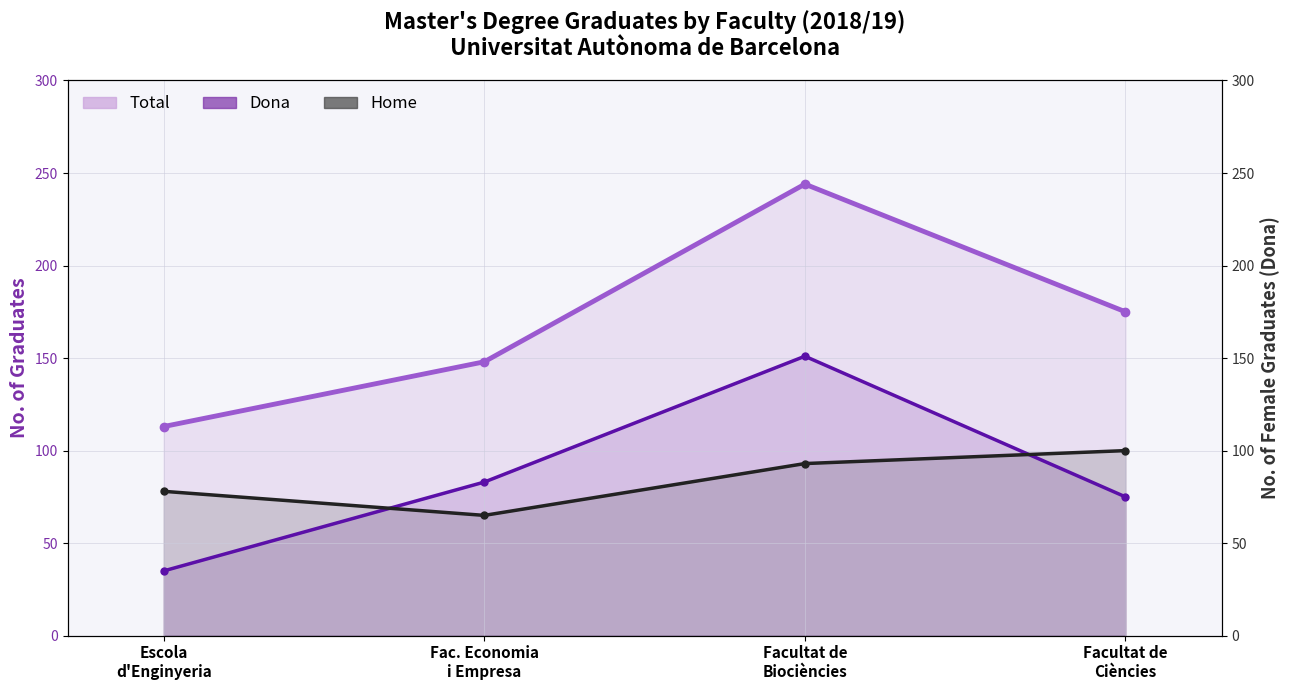

Between Facultat de
Biociències and Facultat de
Ciències, which series saw the biggest shift?

Dona (line)